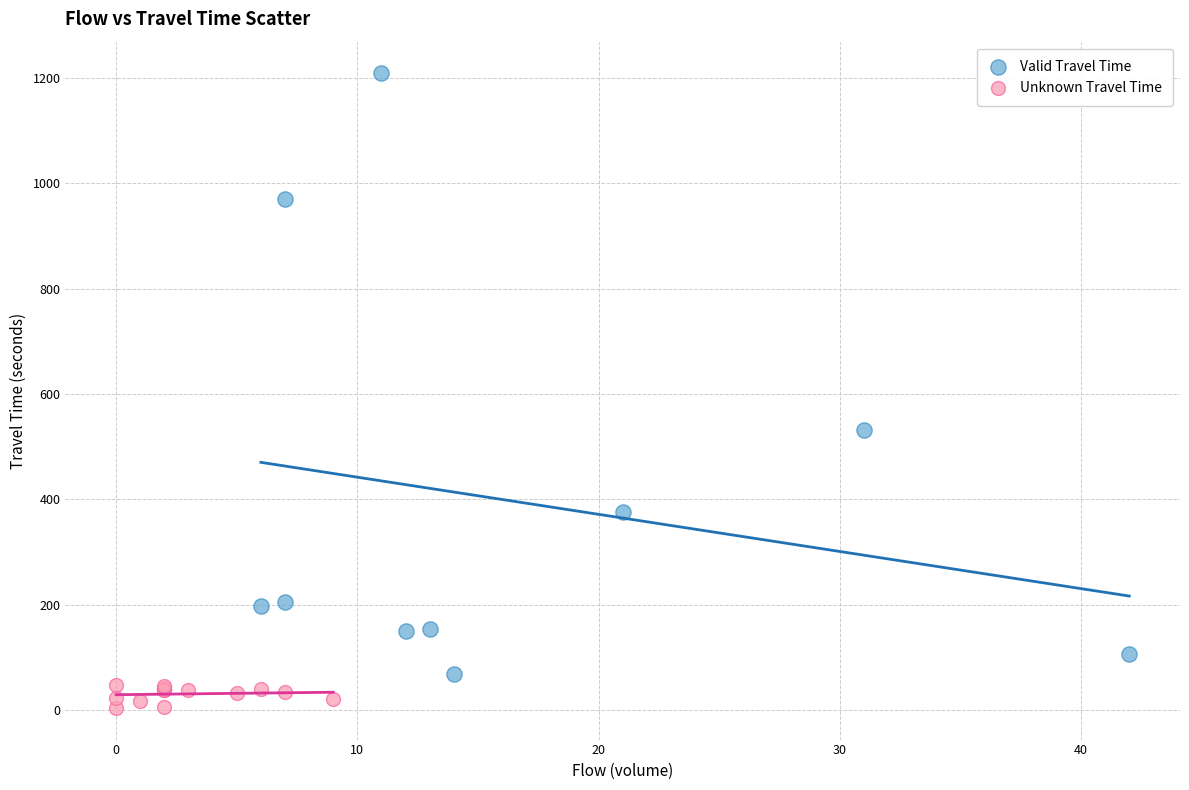

Which series reaches the minimum Y coordinate?

Unknown Travel Time